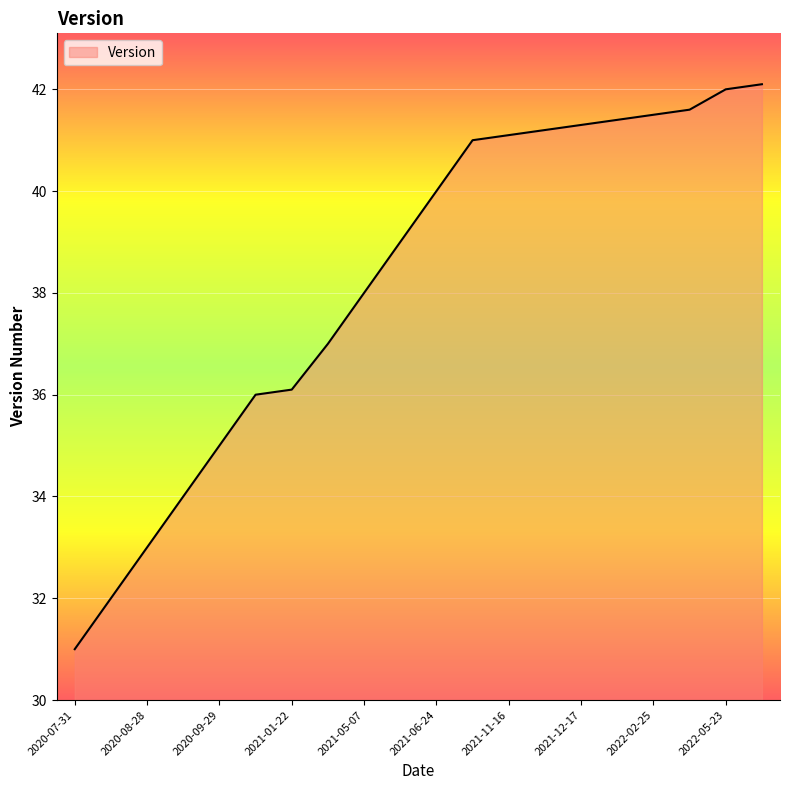

What is the difference between the maximum and minimum values?

11.1